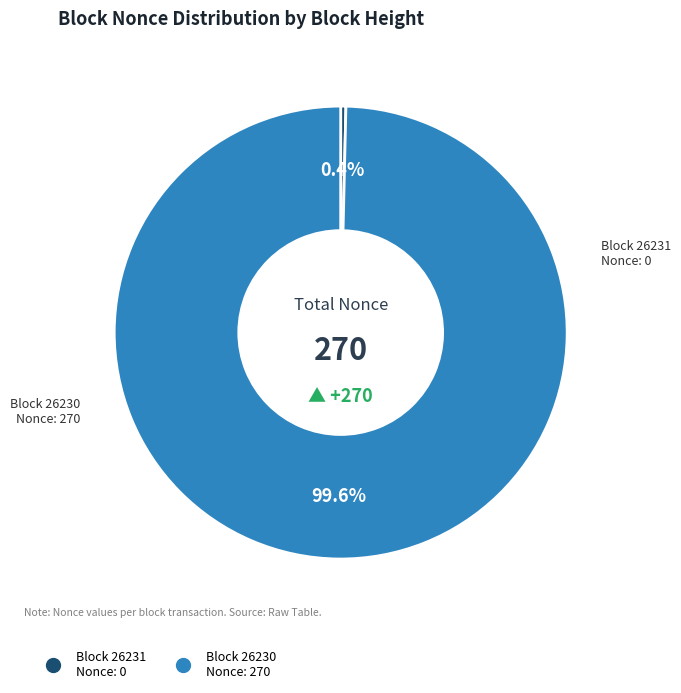

Does any single category account for the majority?

Yes